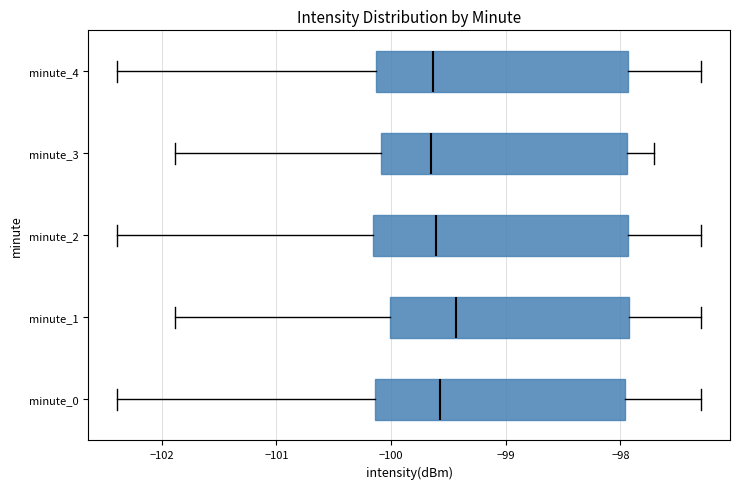

Which box has the furthest to the right median line?

minute_1